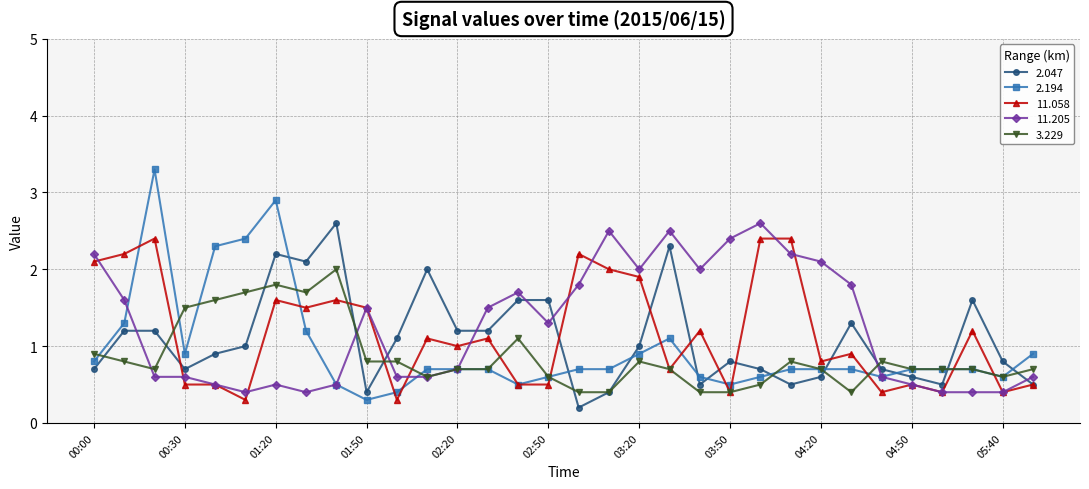

List the series in order of their overall mean, highest first.

11.205, 11.058, 2.047, 2.194, 3.229